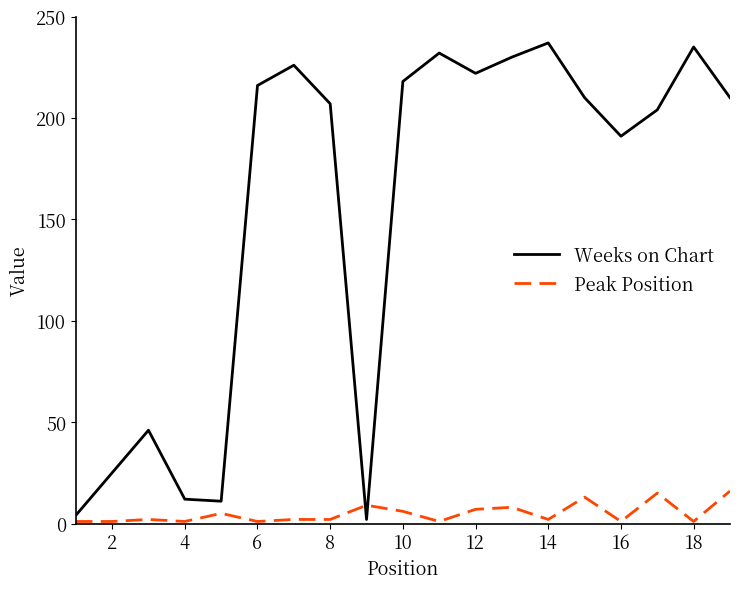

Which series has the largest range (max minus min)?

Weeks on Chart